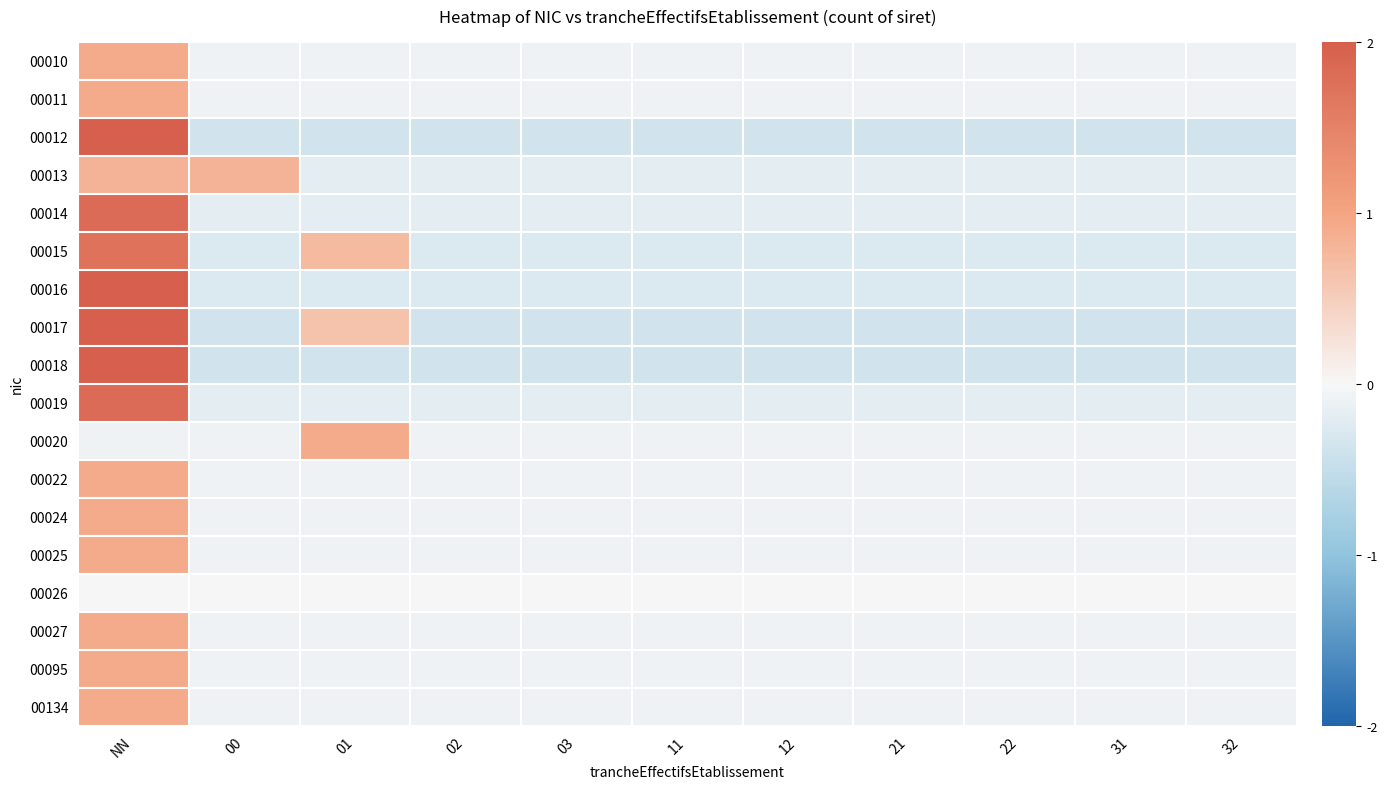

What is the difference between the highest and lowest values at 11?

0.4